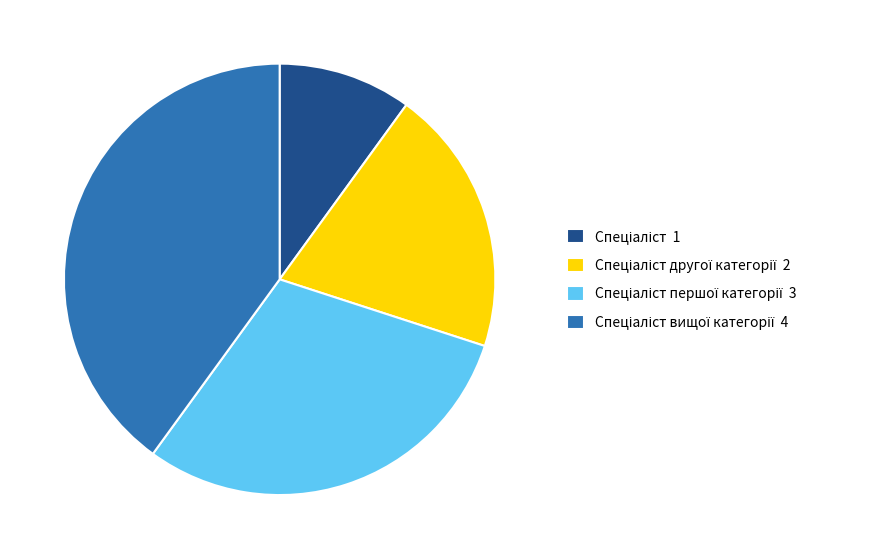

Is there any slice that represents more than half of the pie?

No